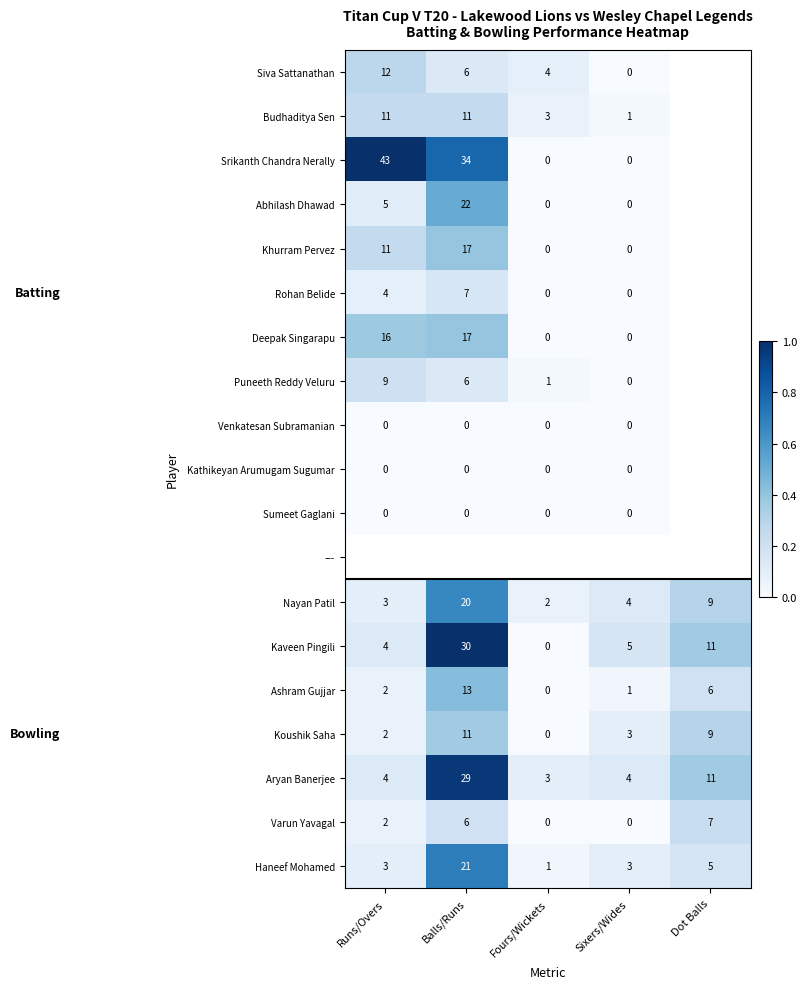

Which series has the largest range (max minus min)?

Srikanth Chandra Nerally